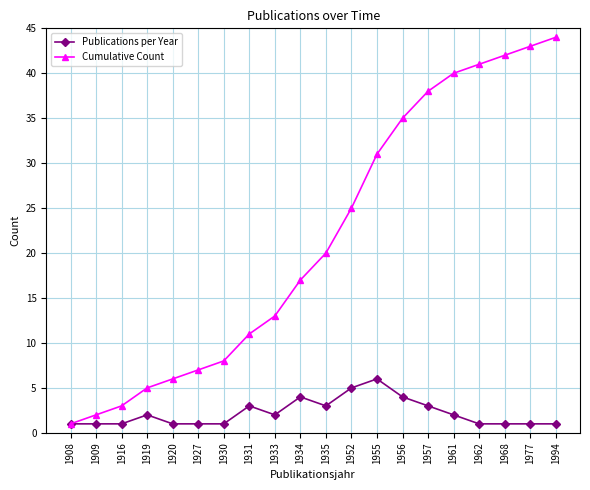

What is the value of the Publications per Year point at the 10th from the left?

4